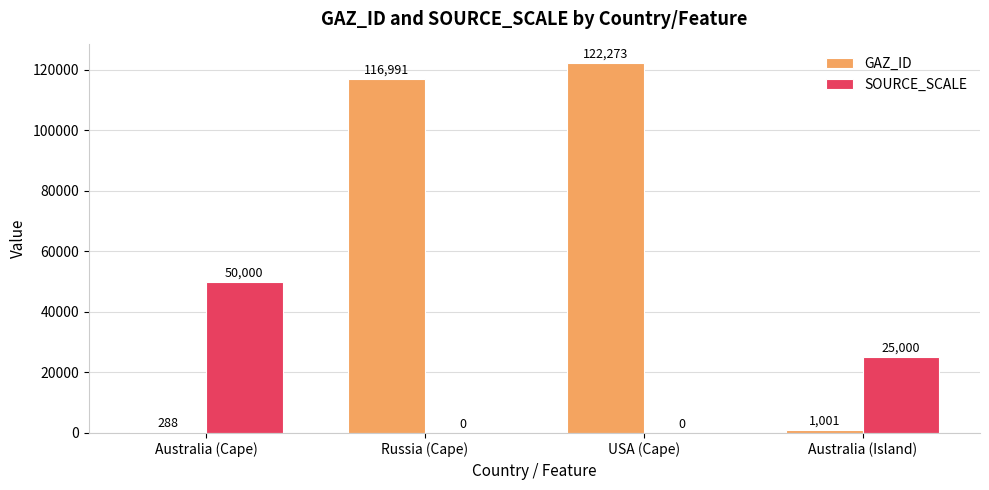

Is it true that SOURCE_SCALE equals 22176 at USA (Cape)?

False